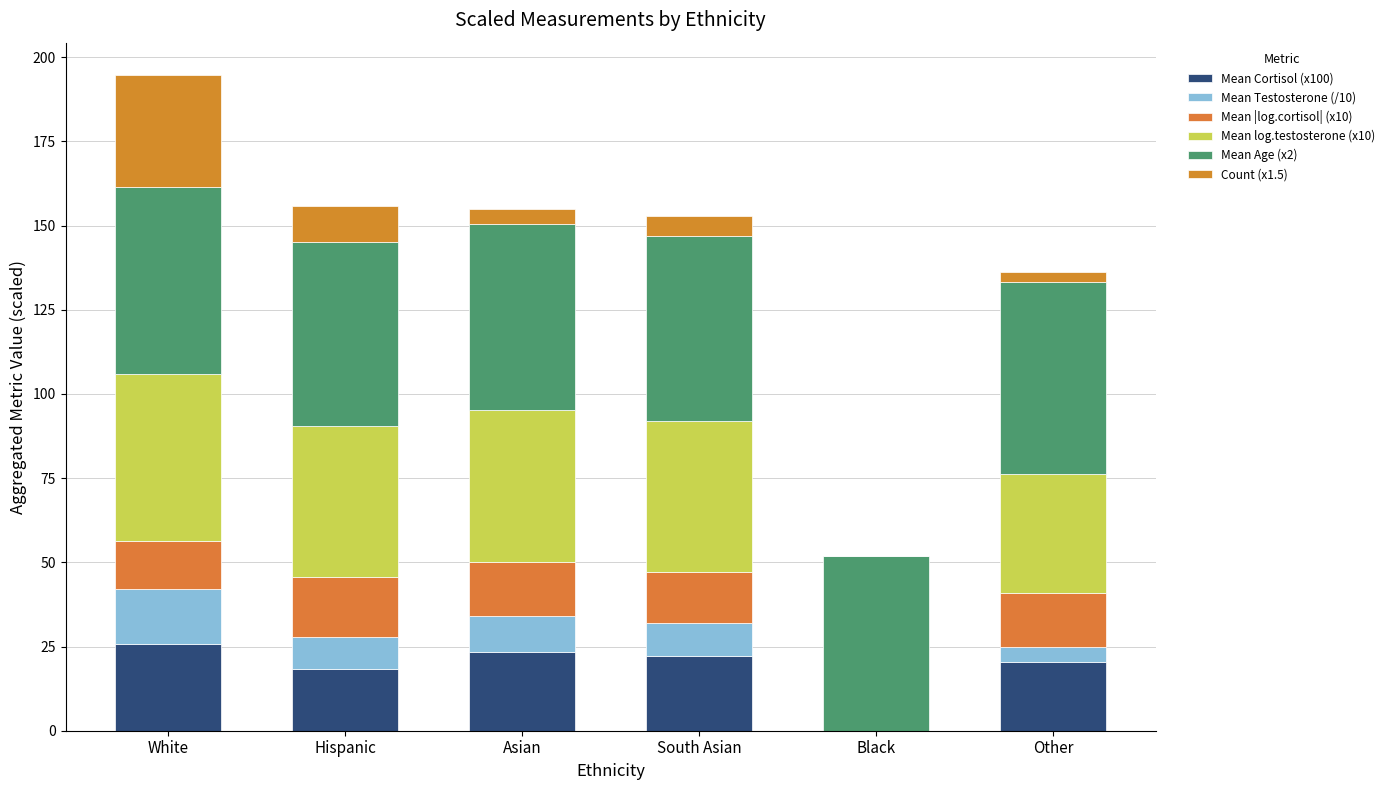

The value of Mean log.testosterone (x10) at White is 49.4. True or false?

True